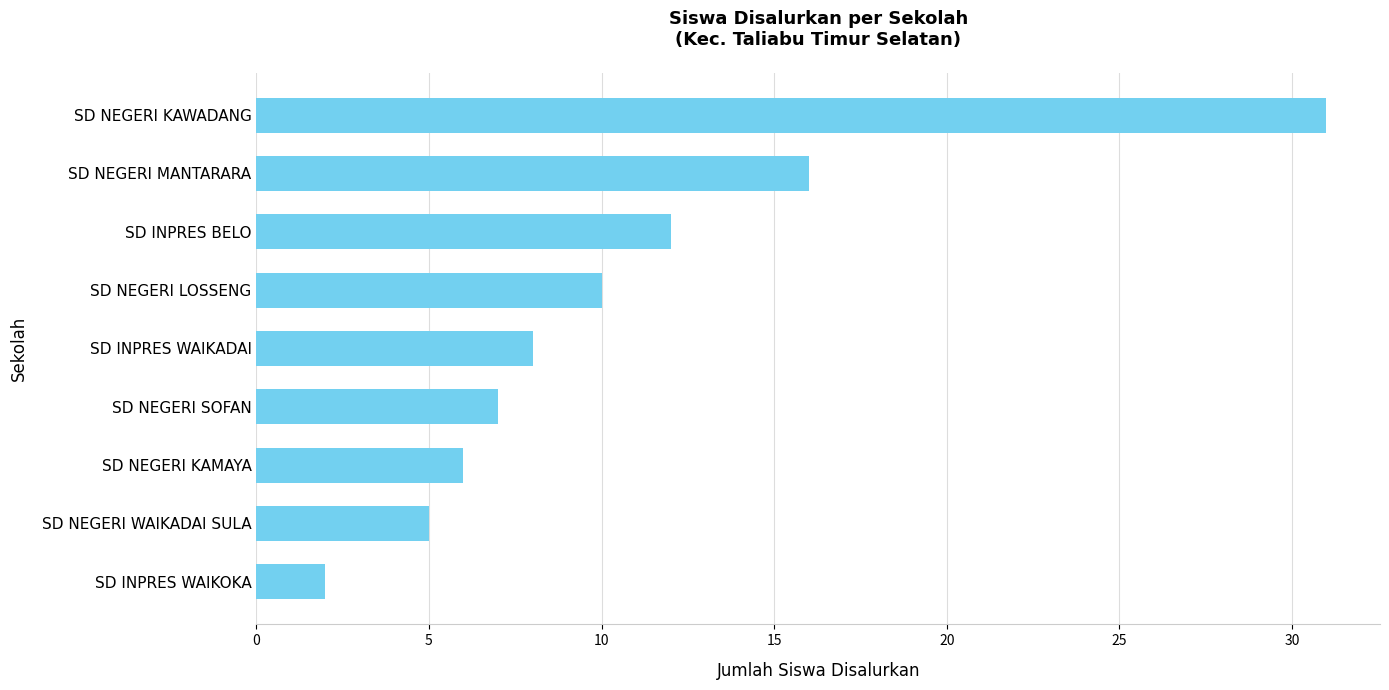

Does the chart contain any negative values?

No